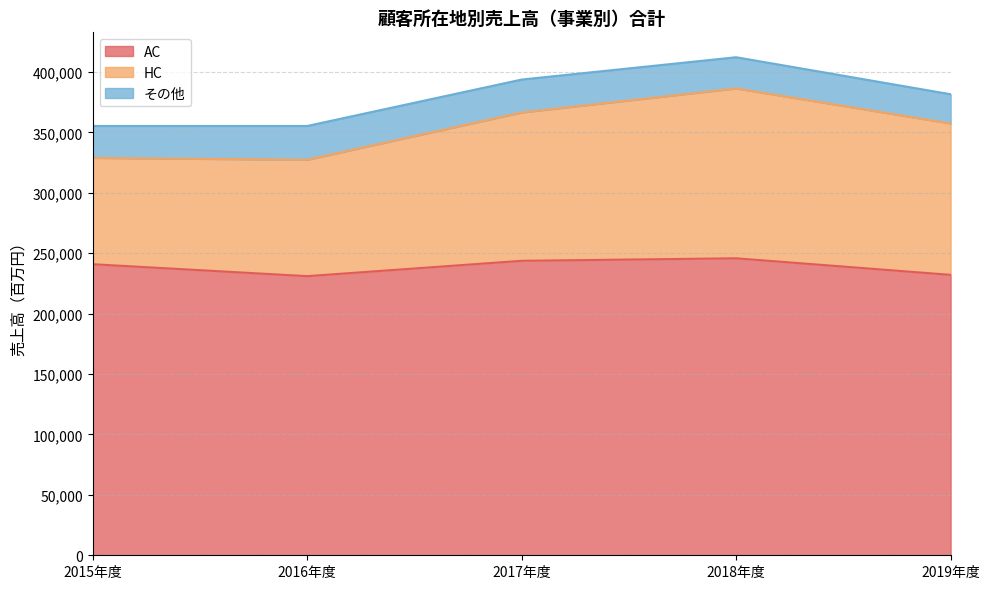

The value of HC at 2019年度 is 125321. True or false?

True